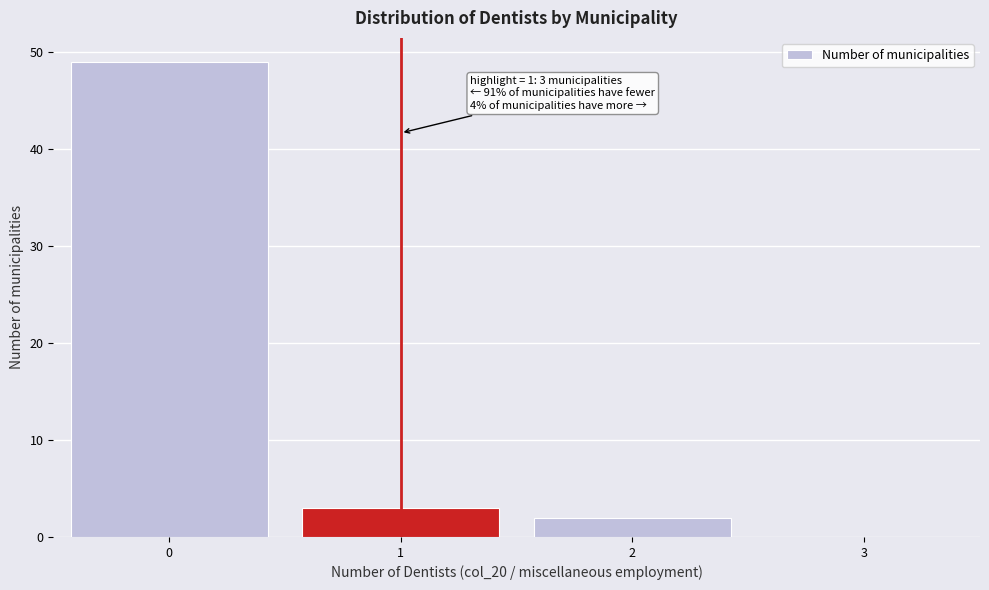

Which range on the x-axis has the tallest bar?

-0.5 to 0.5